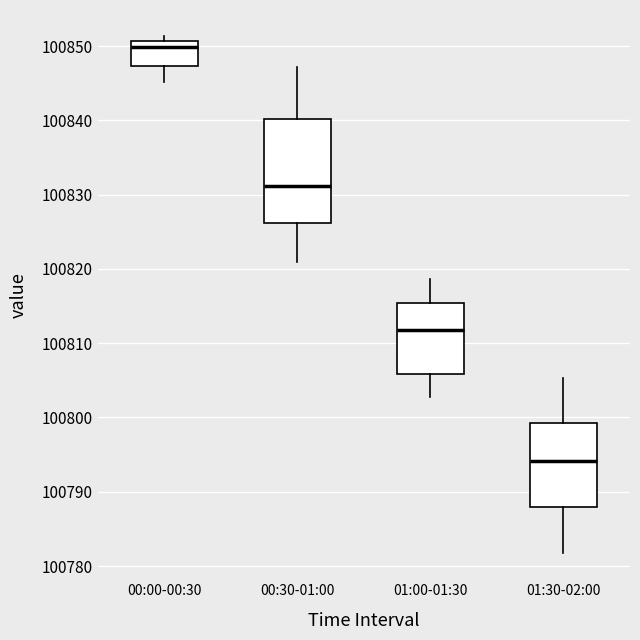

Which box has the lowest median line?

01:30-02:00